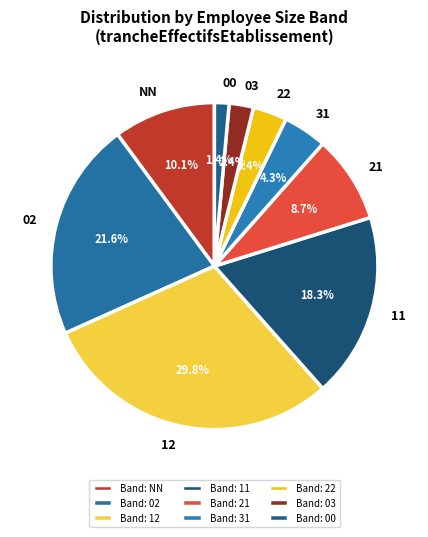

Between 03 and 00, which is larger?

03